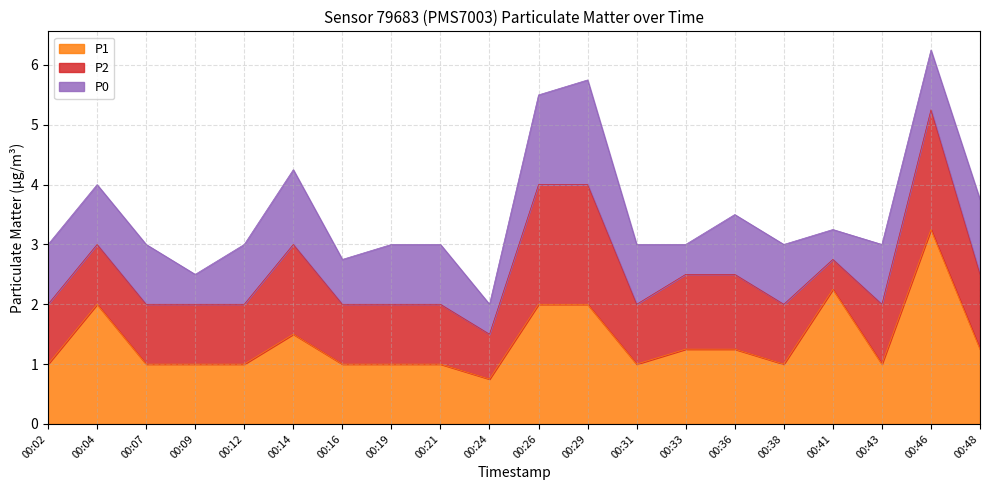

True or false: P0 has a value of 1.0 at 00:46.

True